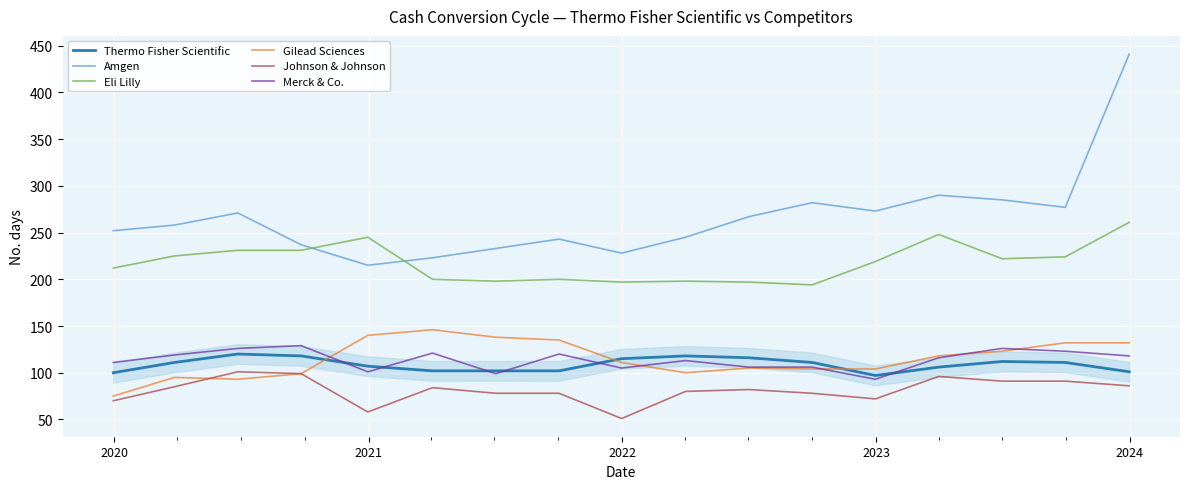

What is the highest value of the Amgen series?

441